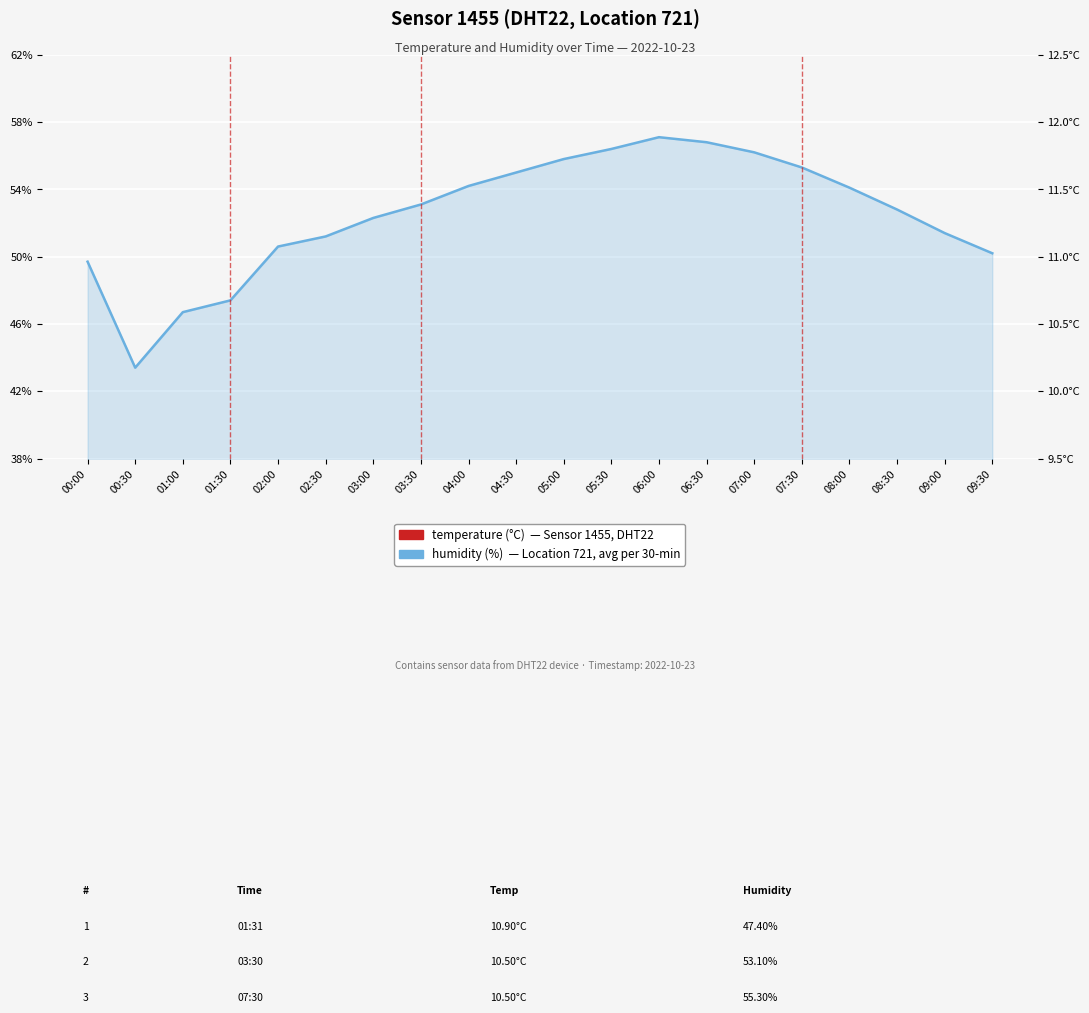

What is the smallest value displayed?

10.0